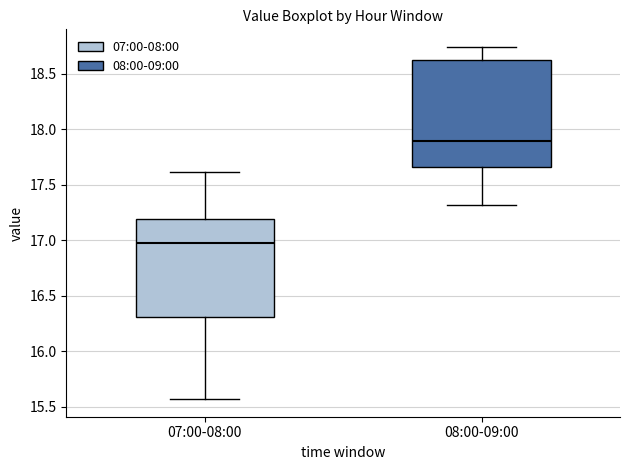

Reading left to right, read every box against the y-axis: the position of its median line, the range the box covers, and the ends of its whiskers. The values are not printed on the chart, so give them approximately, as read against the axis.

07:00-08:00: median 17.00, box 16.30 to 17.20, whiskers 15.55 to 17.60
08:00-09:00: median 17.90, box 17.65 to 18.60, whiskers 17.30 to 18.75